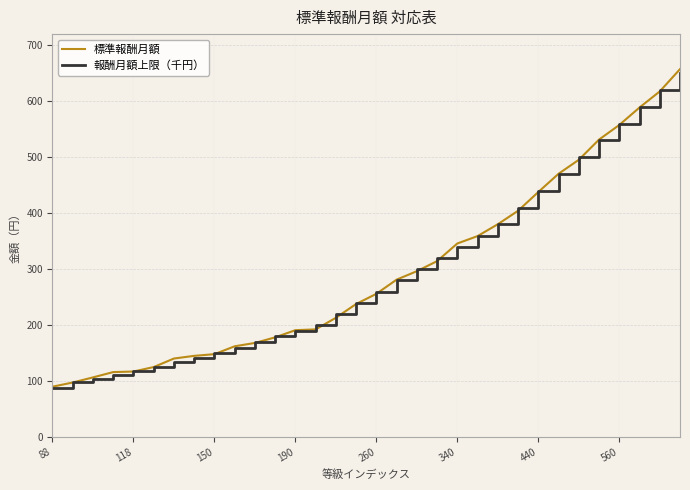

What is the maximum value shown in the chart?

657.4